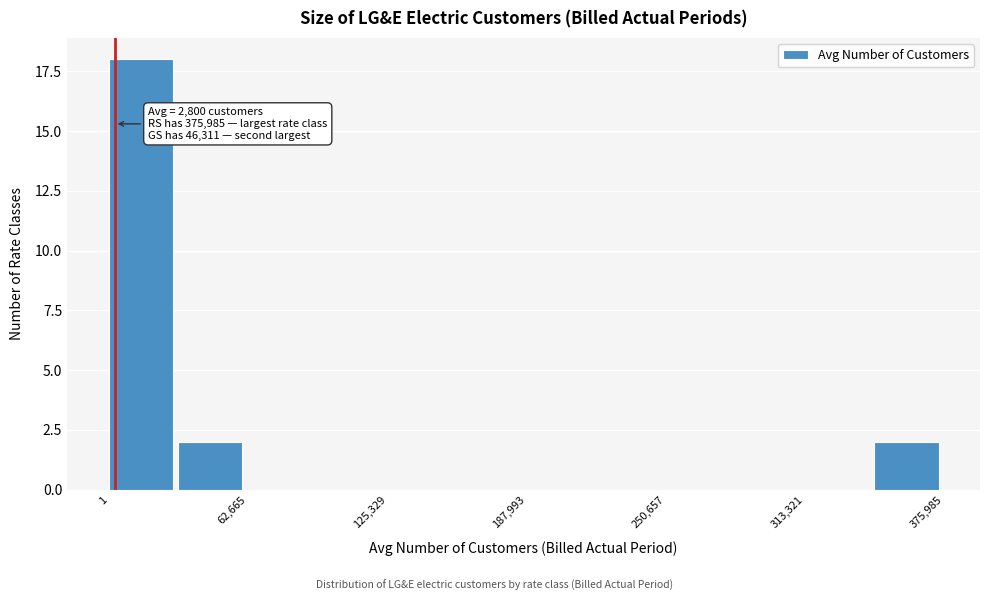

Read against the x-axis, roughly where is the centre of the tallest bar?

10000